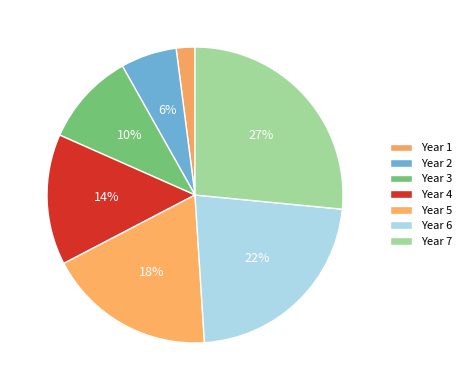

Does Year 3 represent more than half of the total?

No